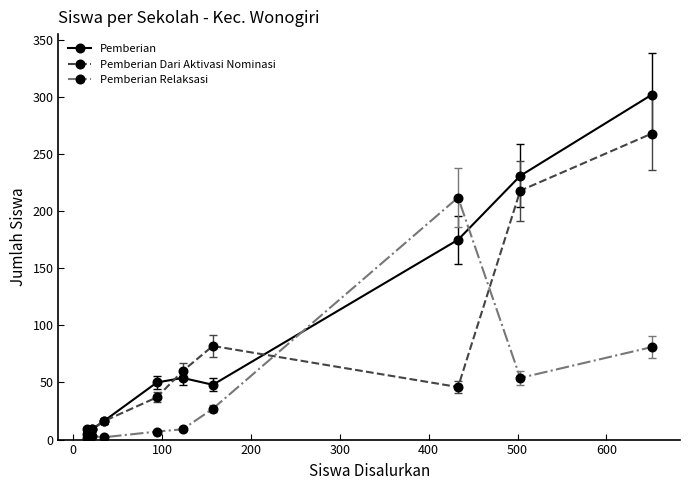

Which series has the widest spread of values?

Pemberian